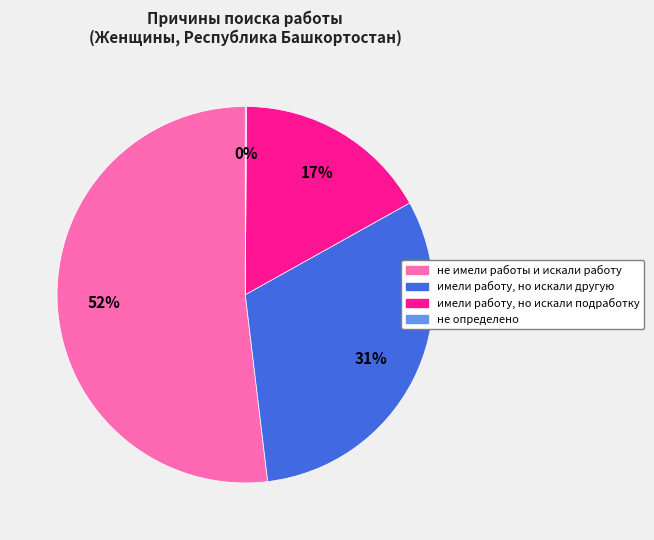

True or false: имели работу, но искали подработку accounts for 17% of the total.

True